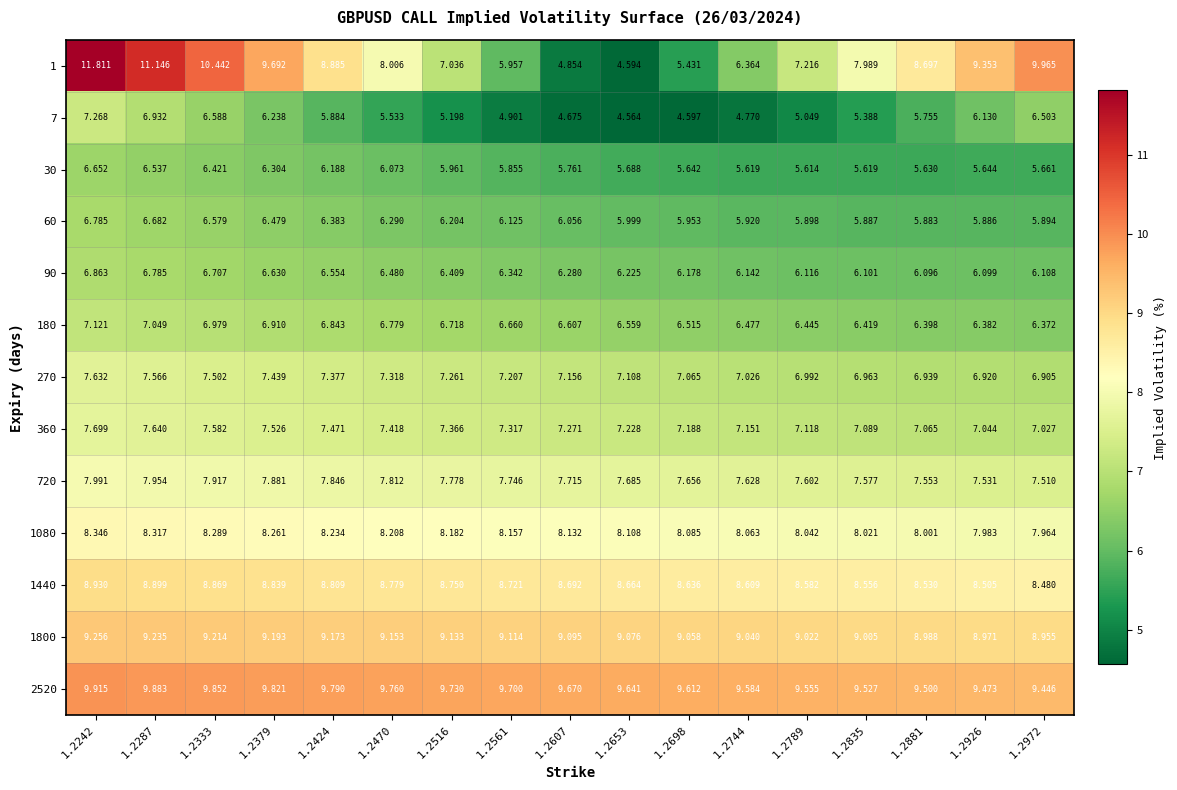

Which series has the largest range (max minus min)?

1